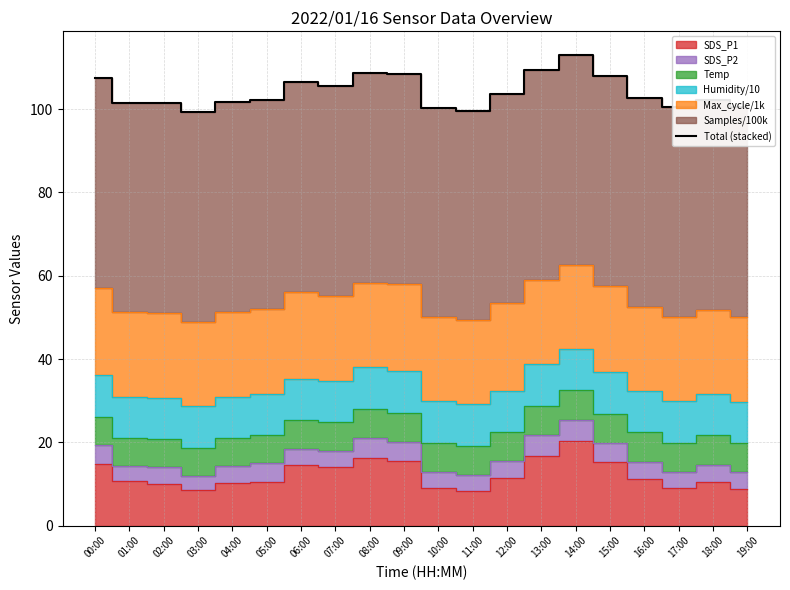

True or false: the data shows 108.4 at 09:00.

True